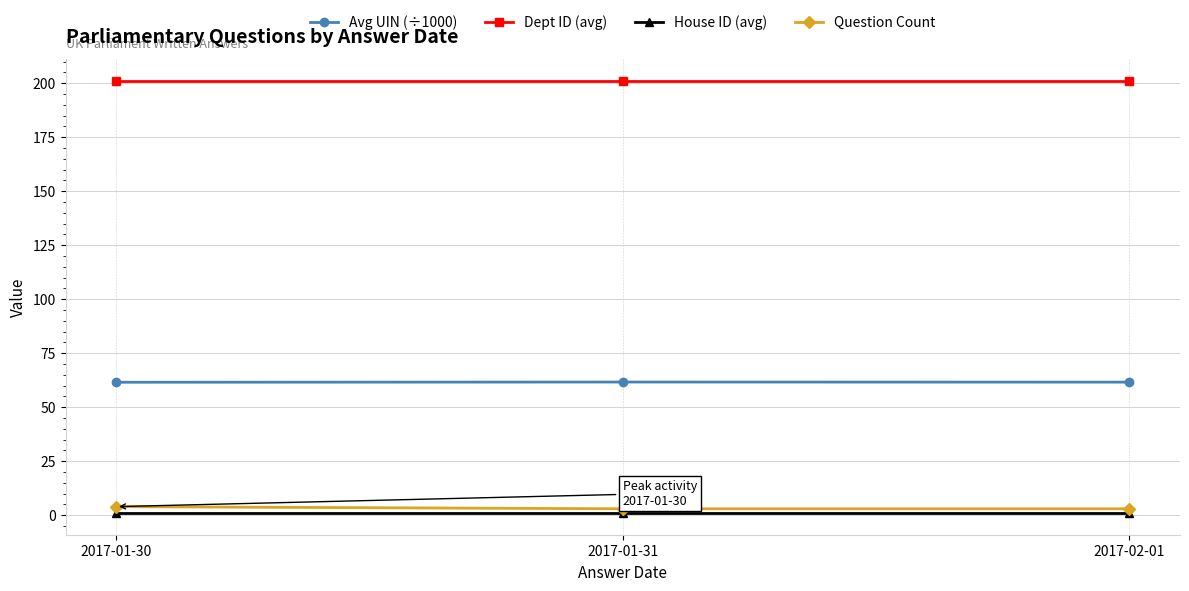

What is the label of the 2nd point from the right?

2017-01-31